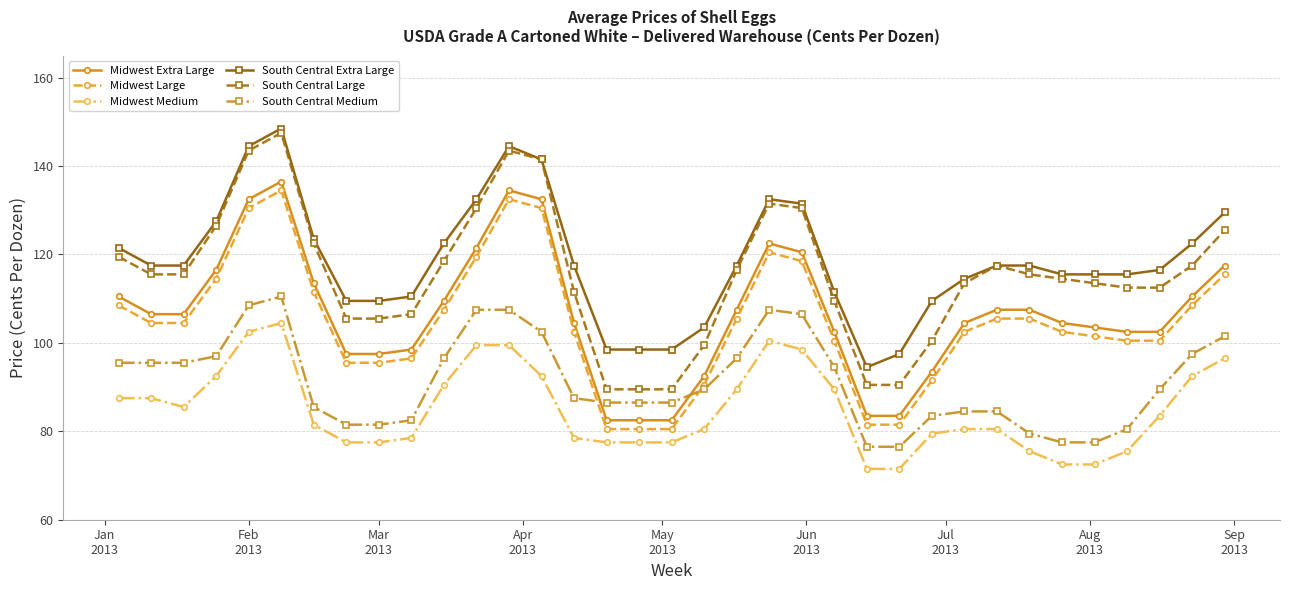

What is the sum of all Midwest Extra Large values?

3732.5